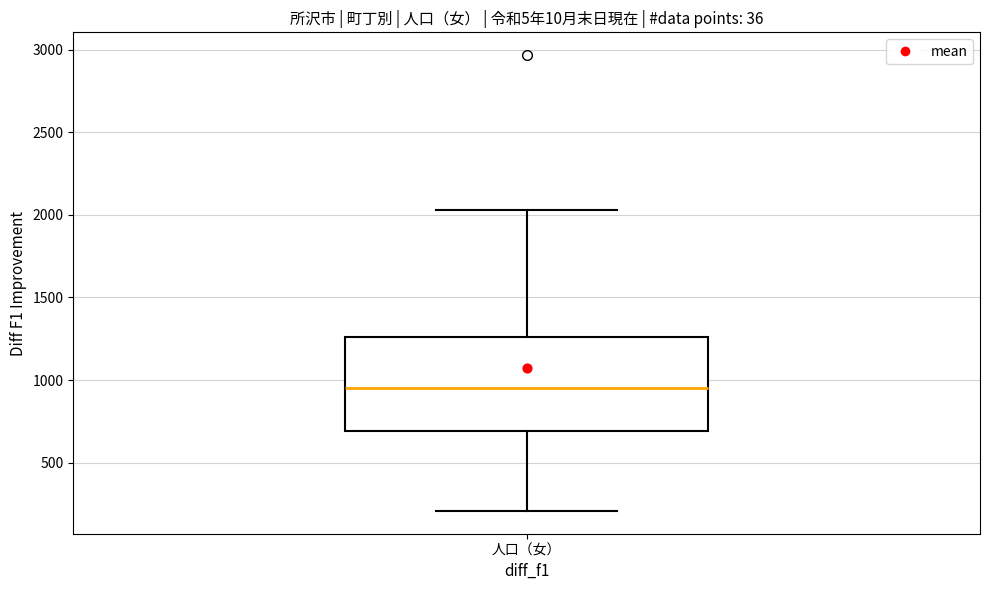

Read this box plot against the y-axis: the position of the median line, the range covered by the box, and the ends of both whiskers. The values are not printed on the chart, so give them approximately, as read against the axis.

median 950, box 700 to 1250, whiskers 200 to 2050